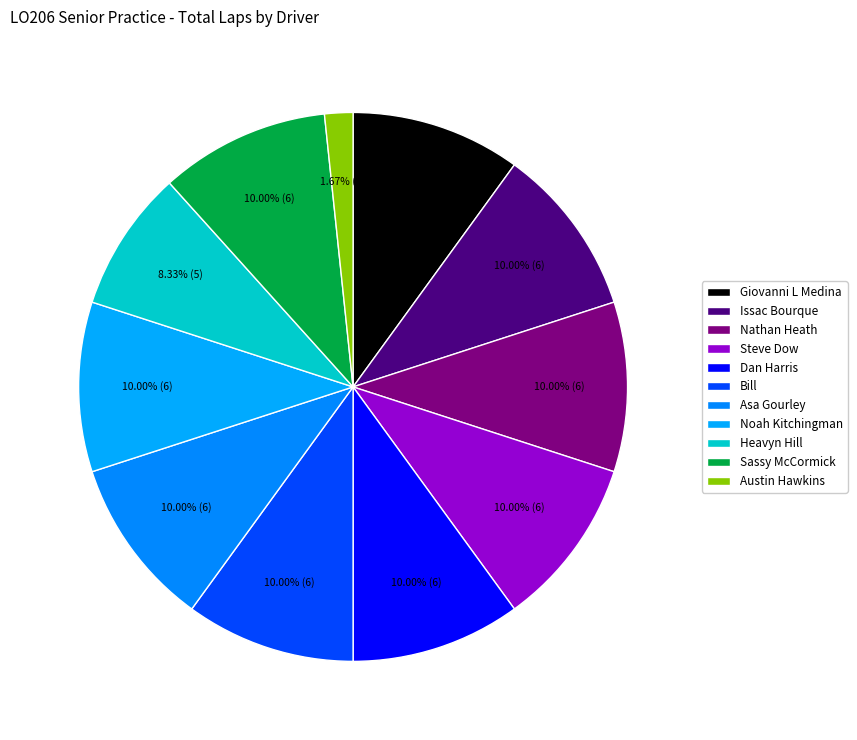

To the nearest percent, what is the average slice percentage?

9%